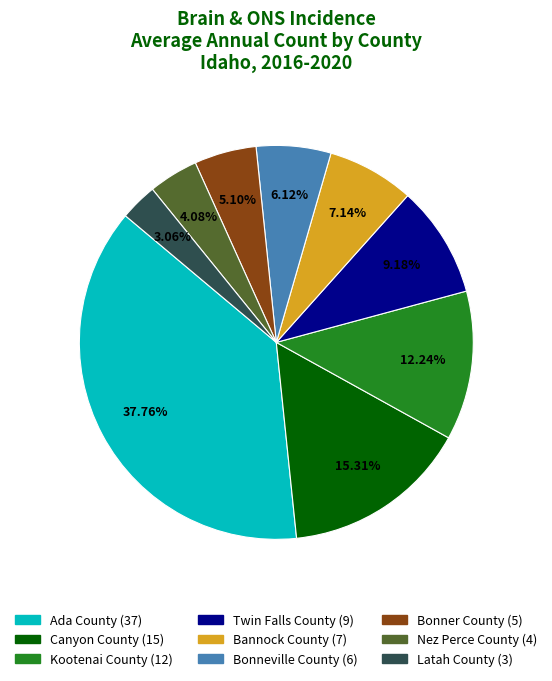

Do Bonner County and Bannock County together represent more than half of the pie?

No